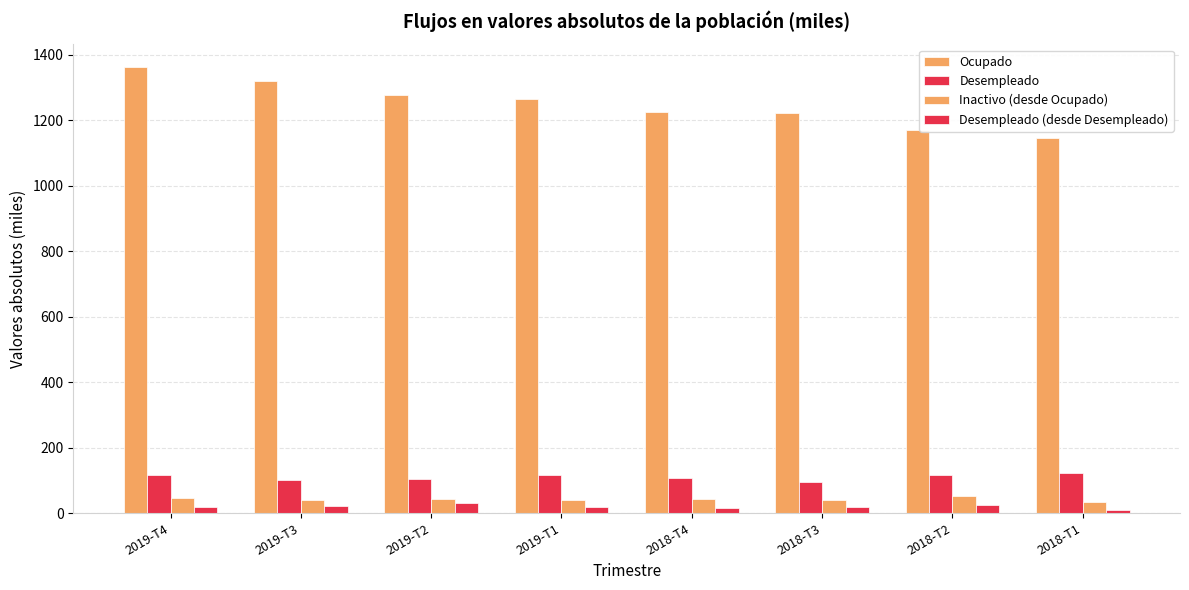

How many values in the Desempleado series are below 115?

4